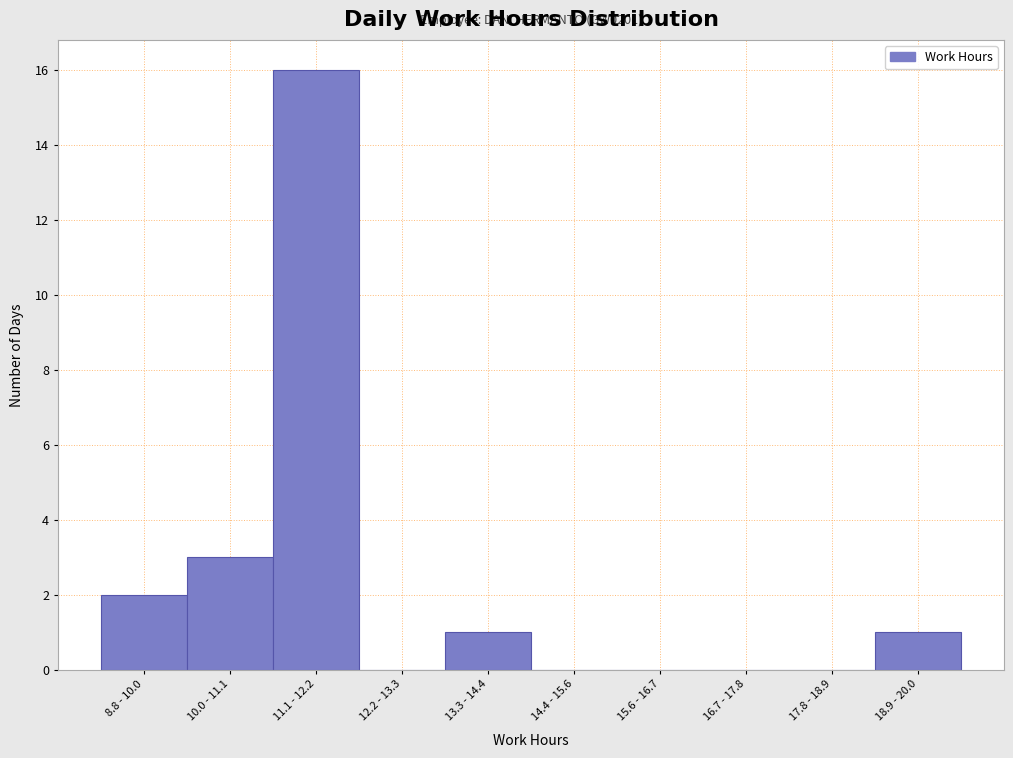

Reading left to right, list all the values displayed in this chart.

8.8 - 10.0=2	10.0 - 11.1=3	11.1 - 12.2=16	12.2 - 13.3=0	13.3 - 14.4=1	14.4 - 15.6=0	15.6 - 16.7=0	16.7 - 17.8=0	17.8 - 18.9=0	18.9 - 20.0=1